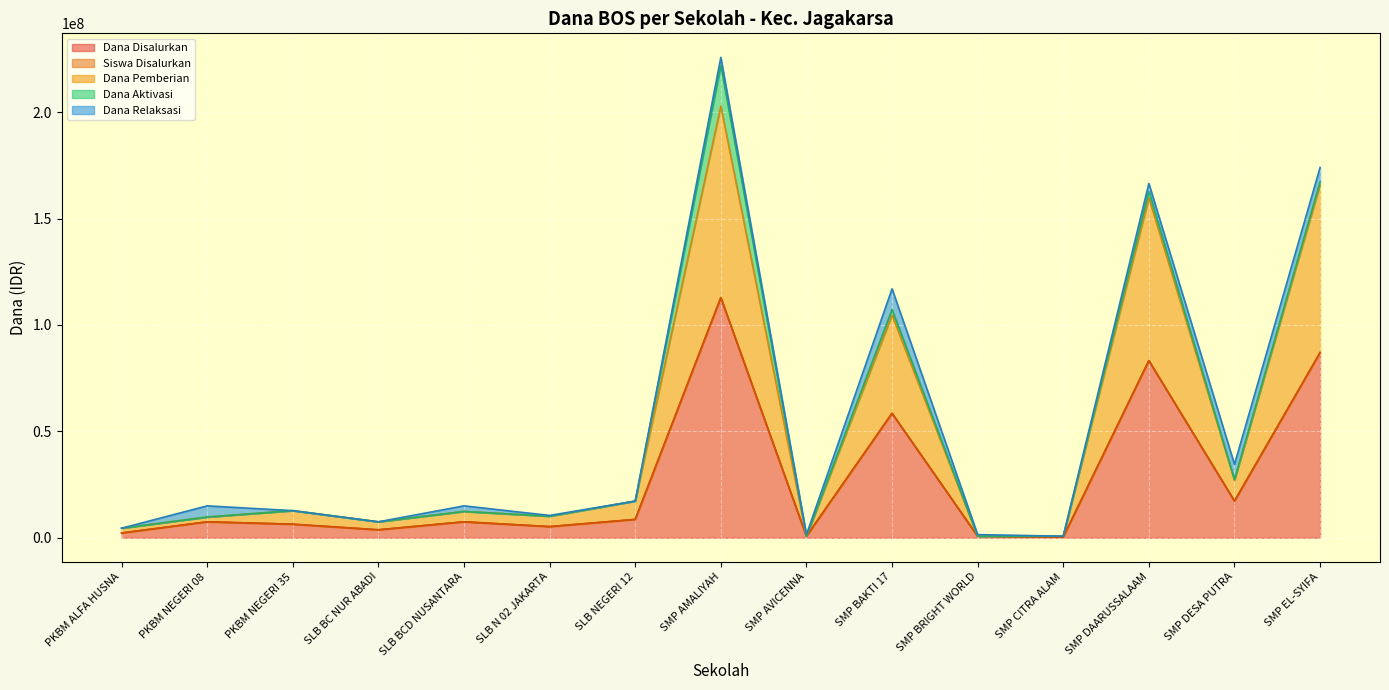

The Dana Pemberian series shows 1099375 at SMP AVICENNA. True or false?

False